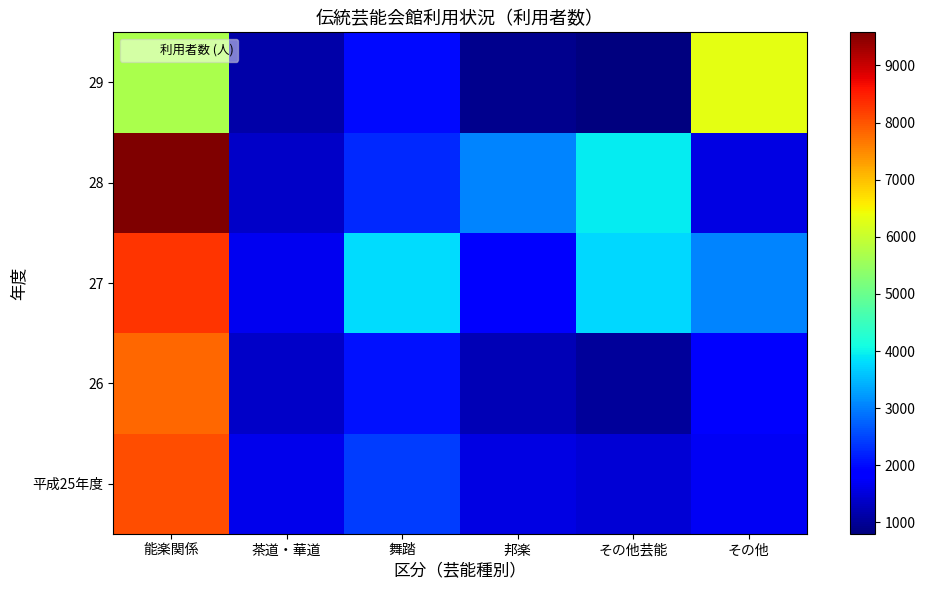

Reading left to right, what are all the values shown in this chart?

平成25年度: 能楽関係=8041	茶道・華道=1636	舞踏=2421	邦楽=1561	その他芸能=1474	その他=1720
26: 能楽関係=7816	茶道・華道=1381	舞踏=2040	邦楽=1224	その他芸能=1034	その他=1850
27: 能楽関係=8286	茶道・華道=1662	舞踏=3798	邦楽=1883	その他芸能=3783	その他=3059
28: 能楽関係=9579	茶道・華道=1359	舞踏=2257	邦楽=3039	その他芸能=3938	その他=1571
29: 能楽関係=5691	茶道・華道=1119	舞踏=1977	邦楽=922	その他芸能=802	その他=6291